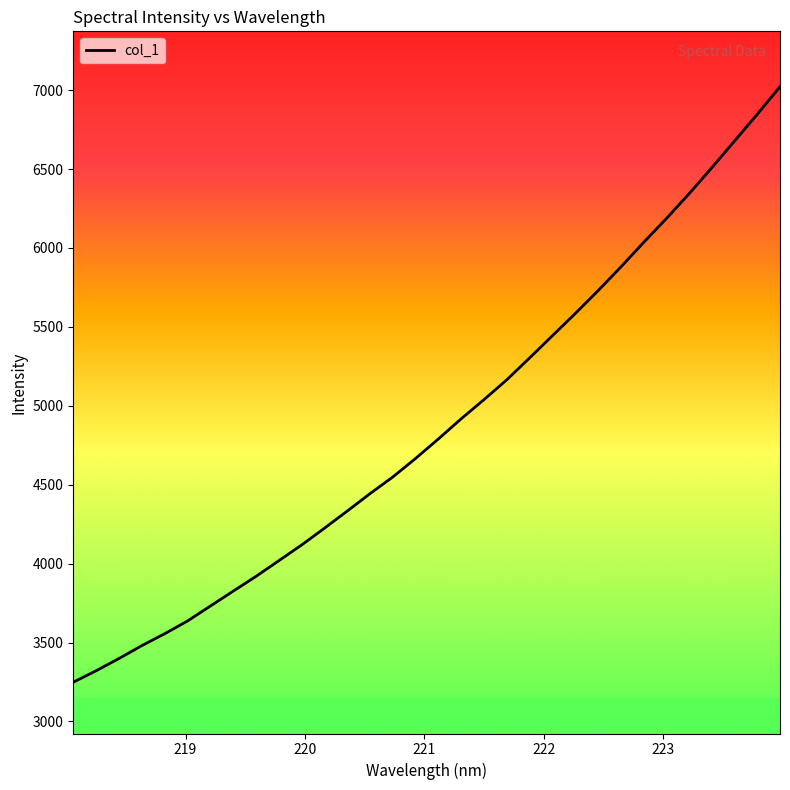

What is the minimum value shown in the chart?

3248.5